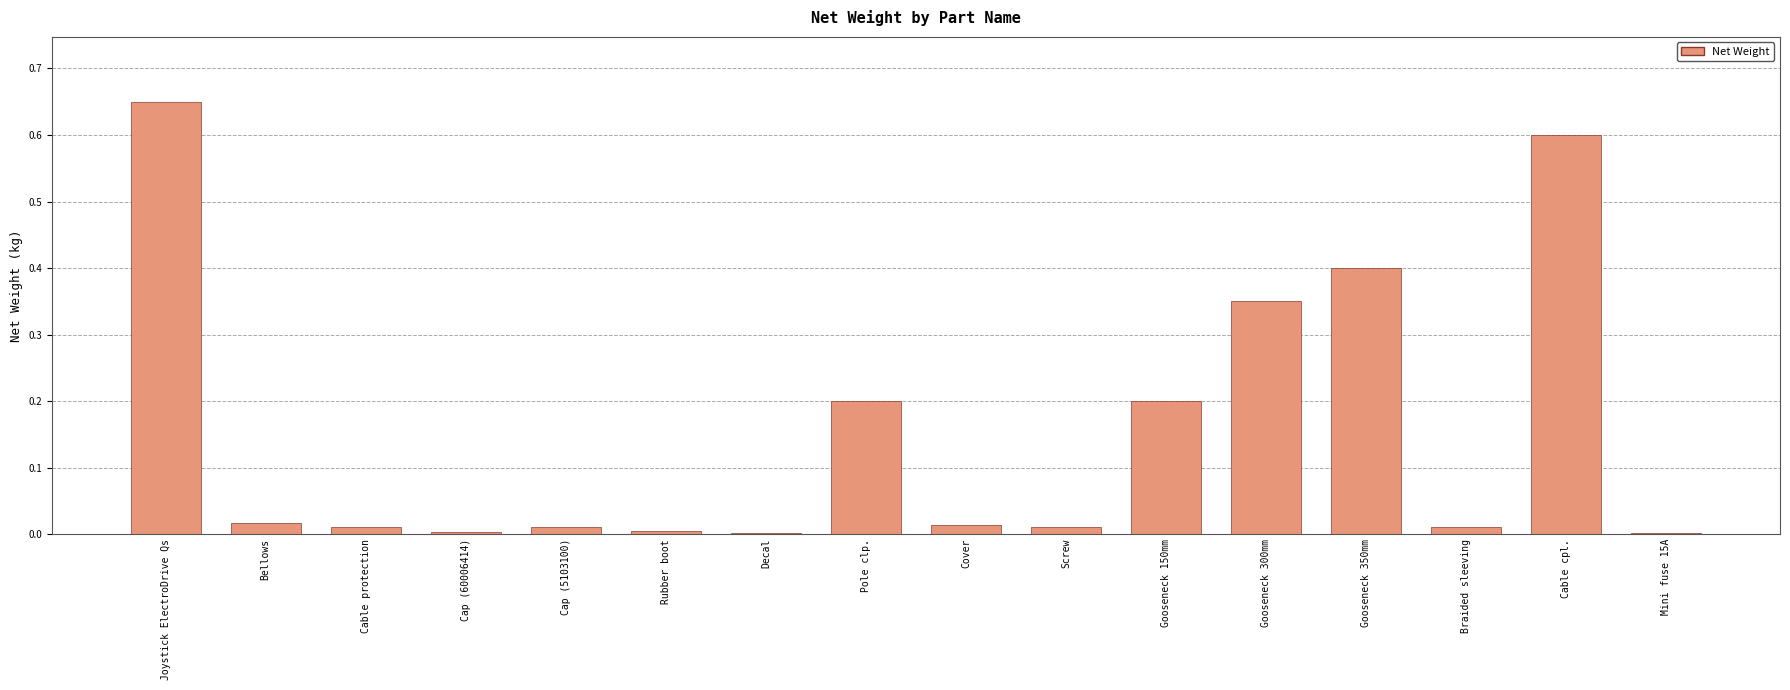

At which category does the chart reach its peak across all series?

Joystick ElectroDrive Qs